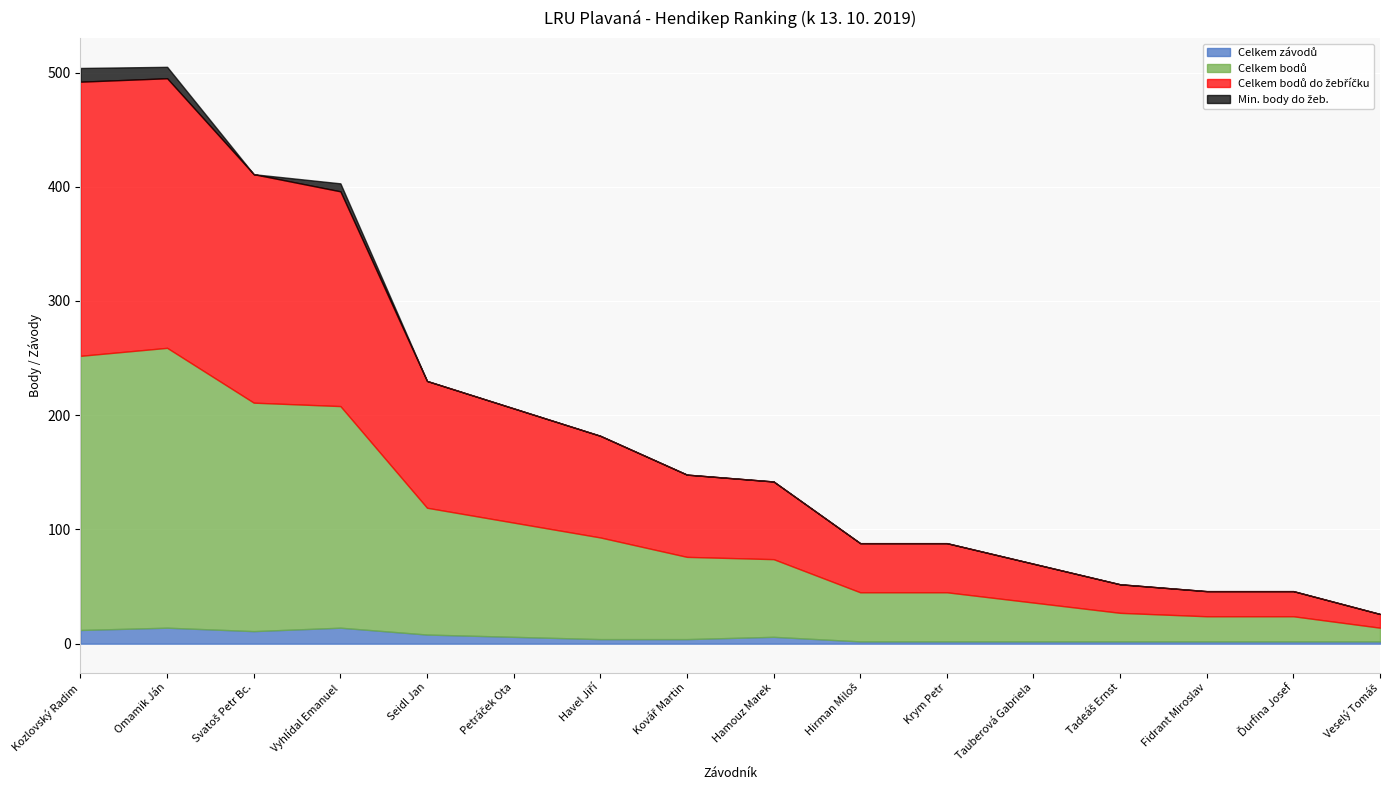

What position from the left is Omamik Ján?

2